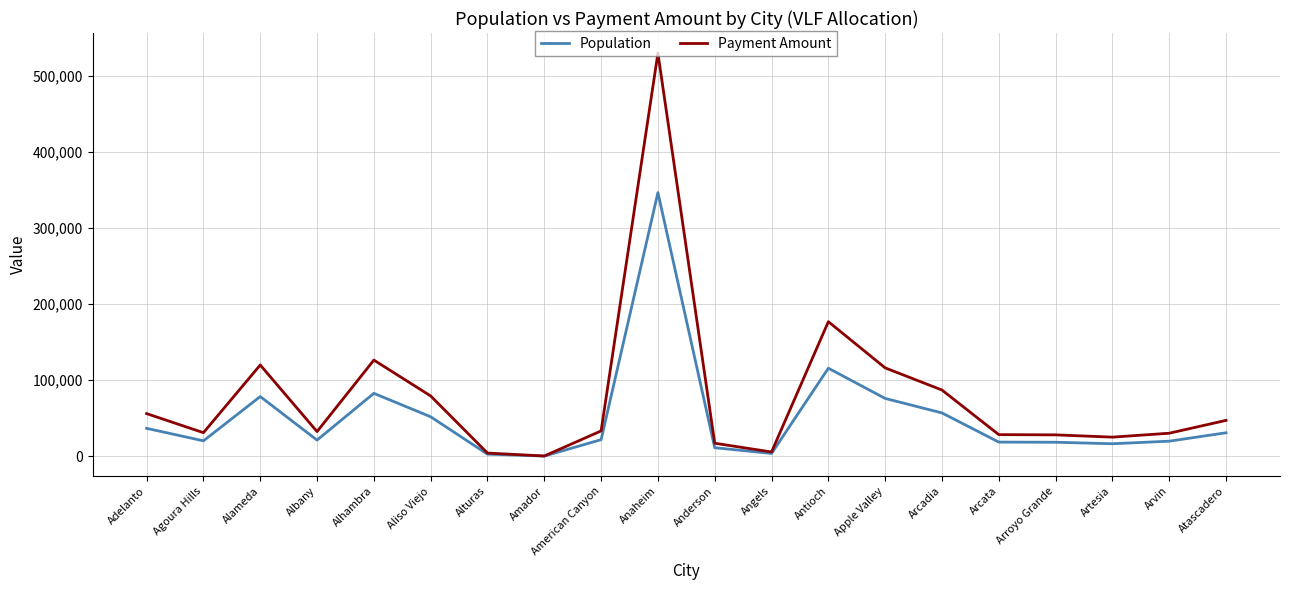

Rank the series by their maximum value, from highest to lowest.

Payment Amount, Population